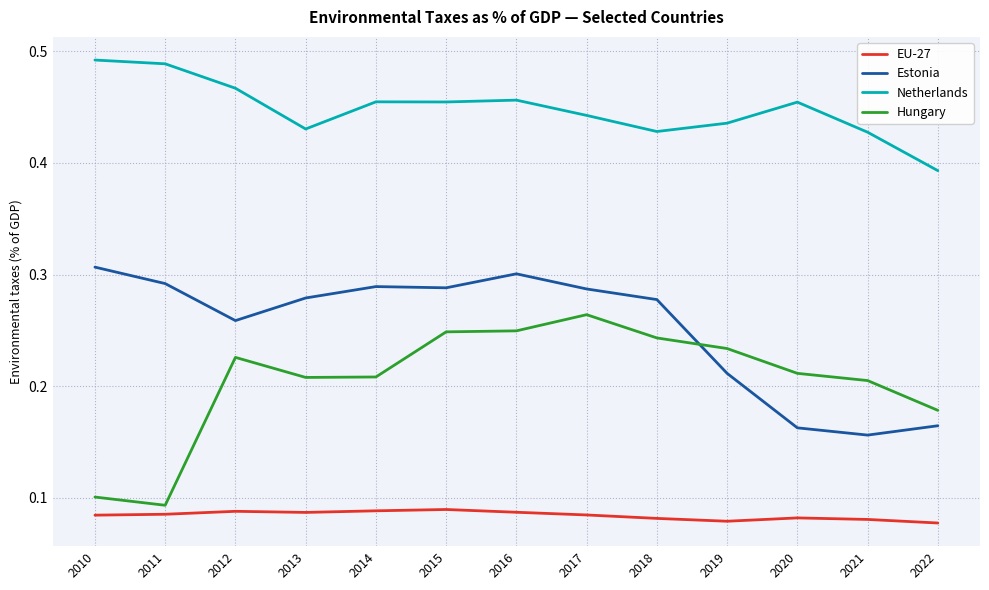

True or false: EU-27 and Estonia cross at least once.

False